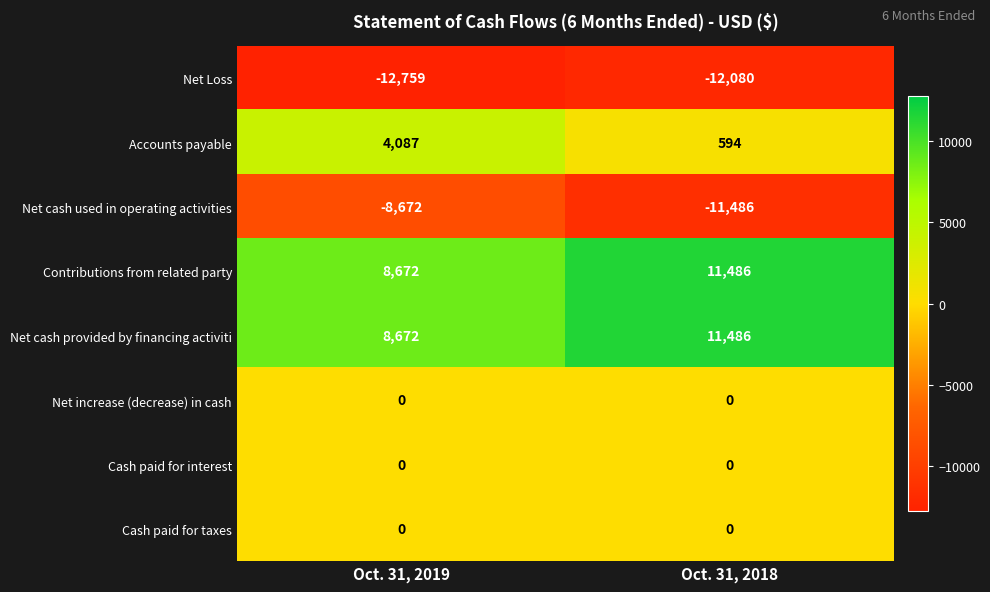

The value of Cash paid for taxes at Oct. 31, 2018 is 0. True or false?

True